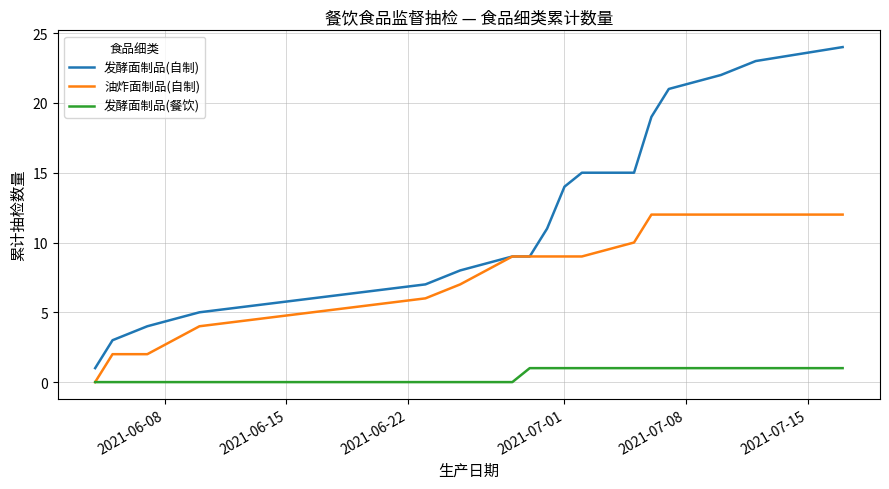

List the series in order of their overall mean, lowest first.

发酵面制品(餐饮), 油炸面制品(自制), 发酵面制品(自制)